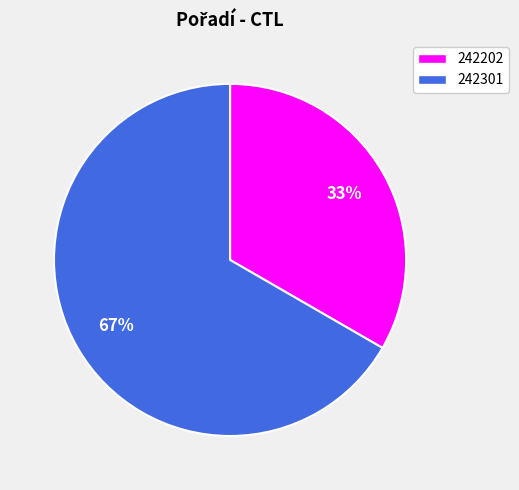

Is the sum of 242202 and 242301 greater than half?

Yes